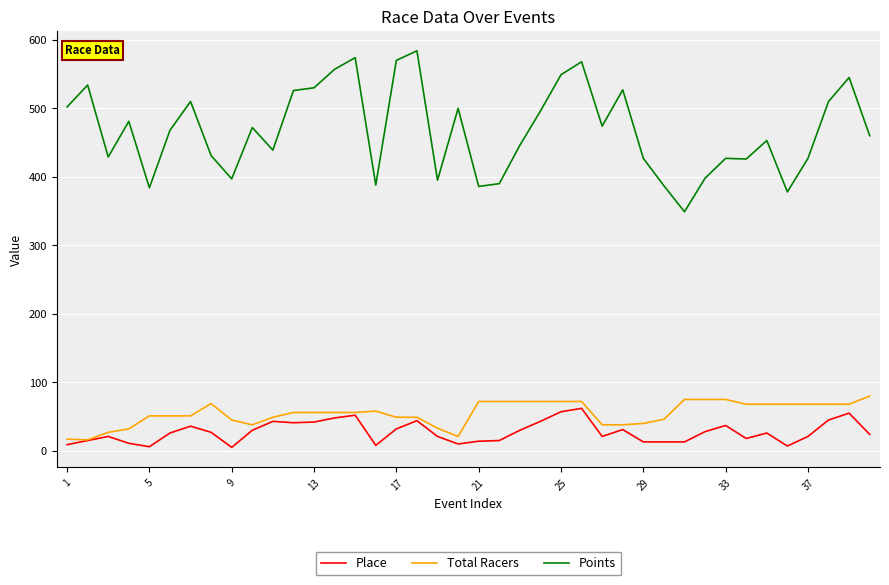

Which series has the largest total across all categories?

Points